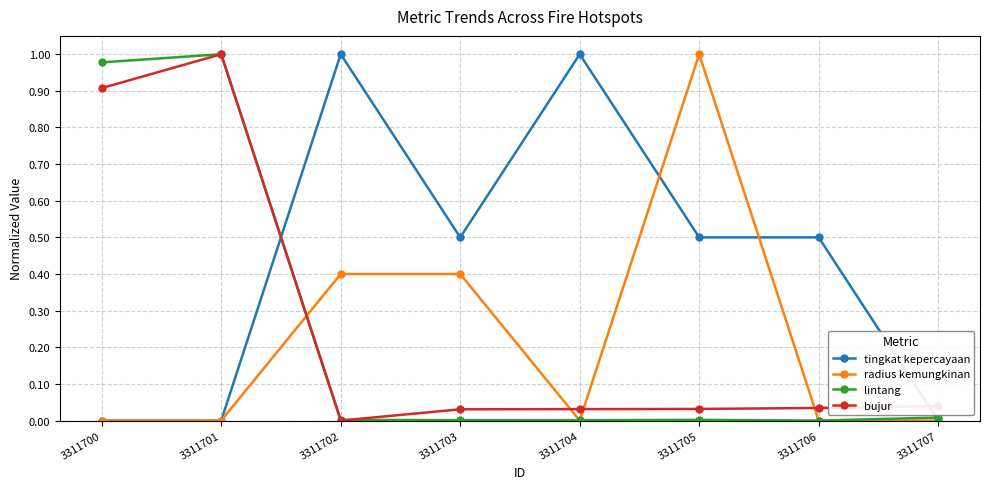

Which series has the largest total across all categories?

tingkat kepercayaan